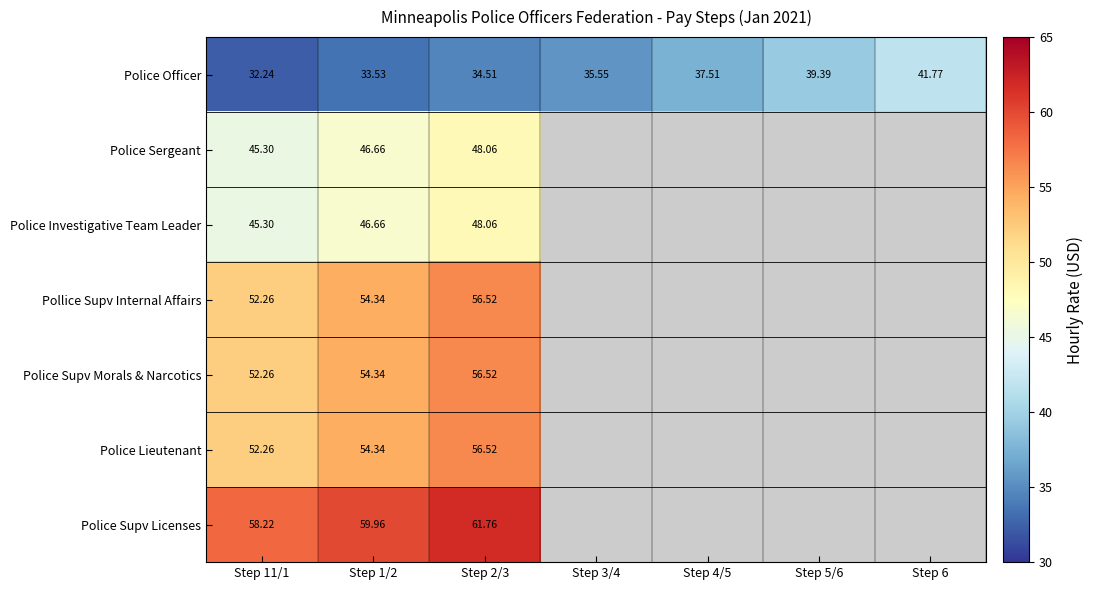

Is the value of Police Lieutenant at Step 1/2 greater than the value of Police Sergeant at Step 11/1?

Yes